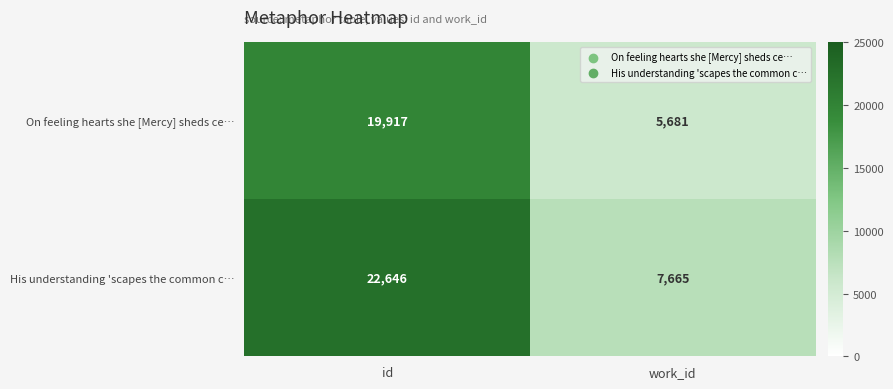

Which category has the highest value across all series?

id